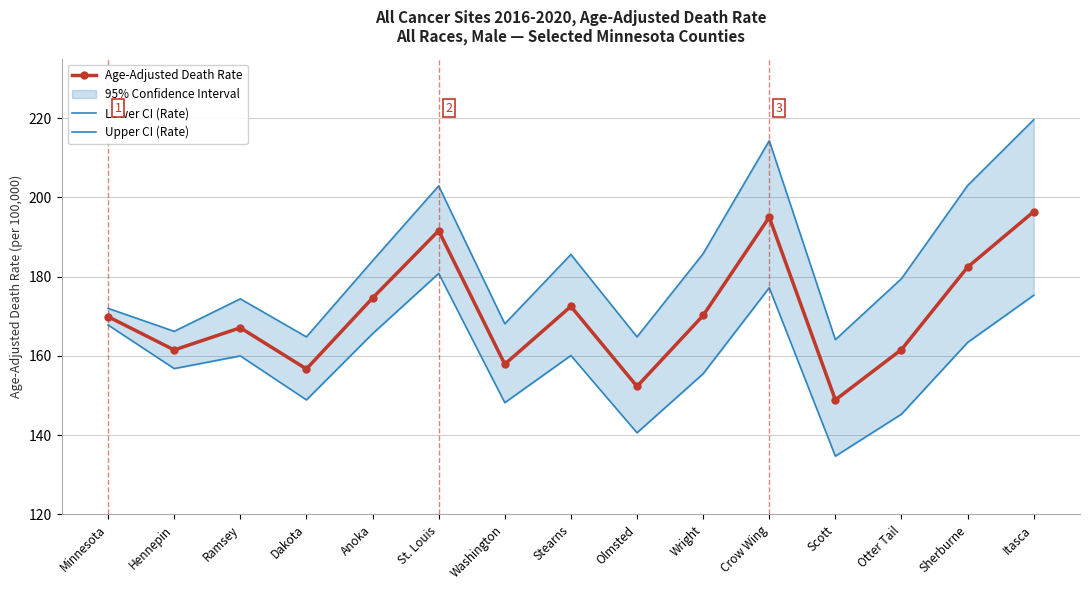

What is the difference between the maximum and minimum values in the Upper CI (Rate) series?

55.5